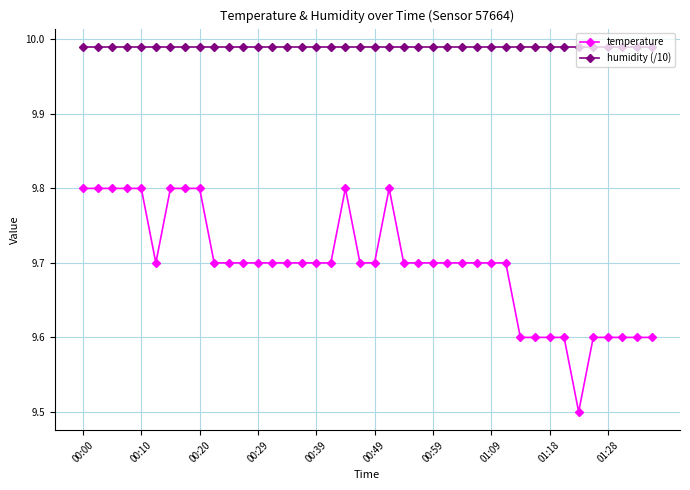

Which series has the widest spread of values?

temperature